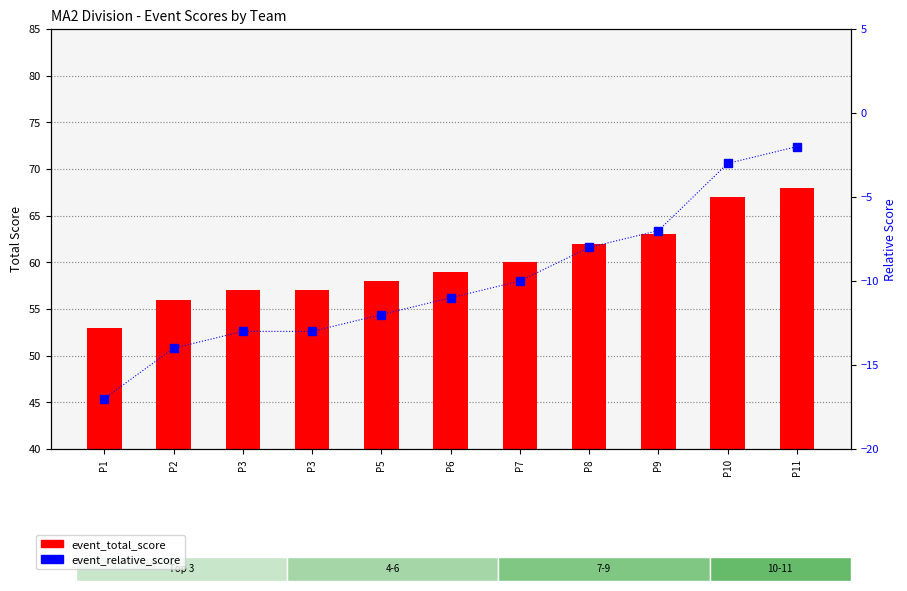

Which has a higher value, P7 or P8?

P8